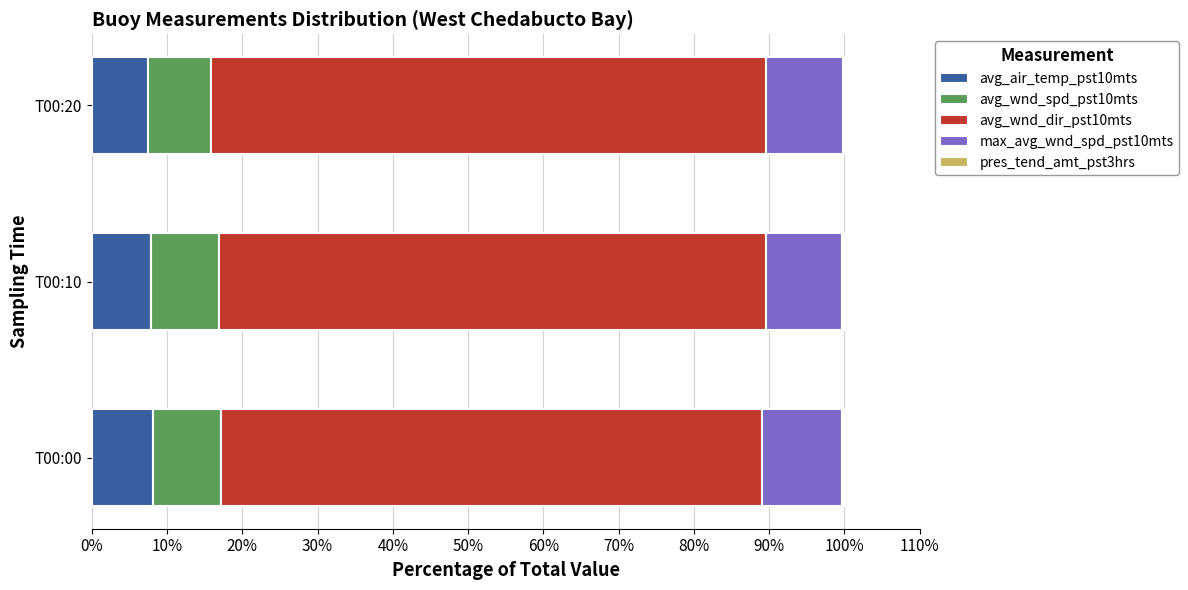

True or false: avg_air_temp_pst10mts has a value of 7.8 at T00:10.

True